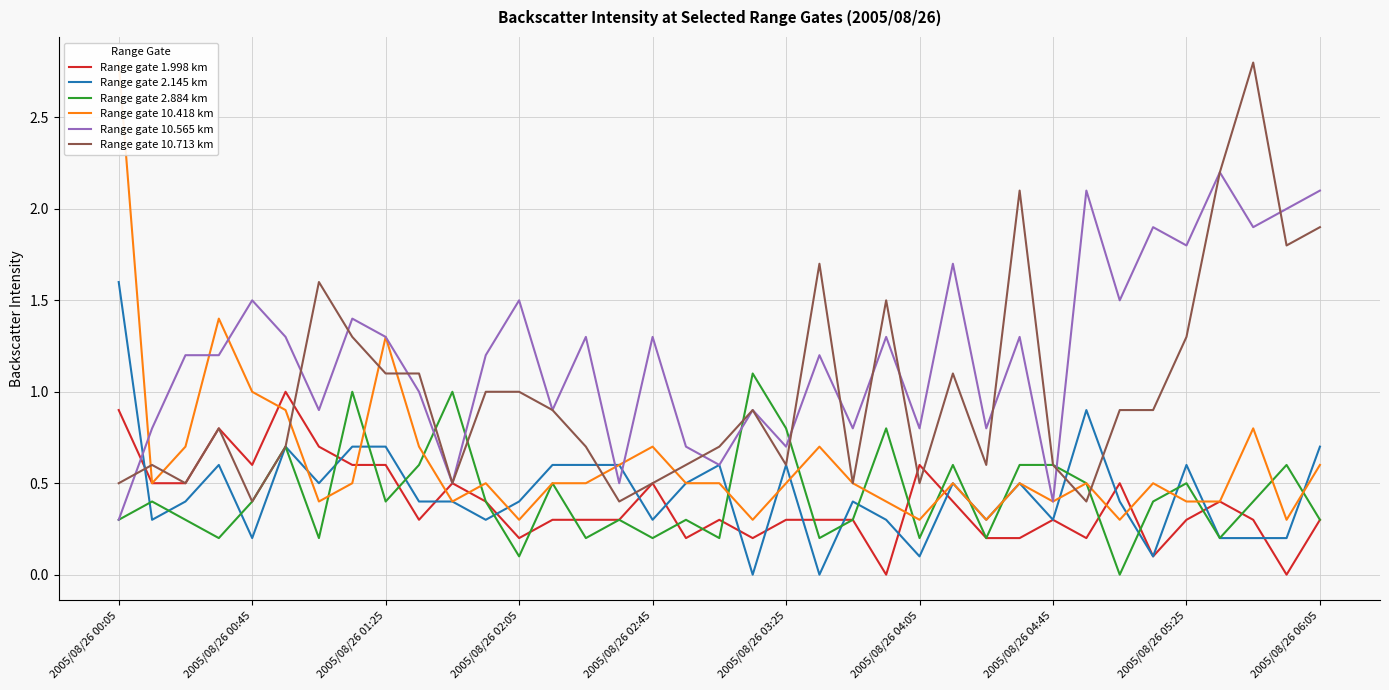

Where is Range gate 10.713 km nearest to the value 1?

11